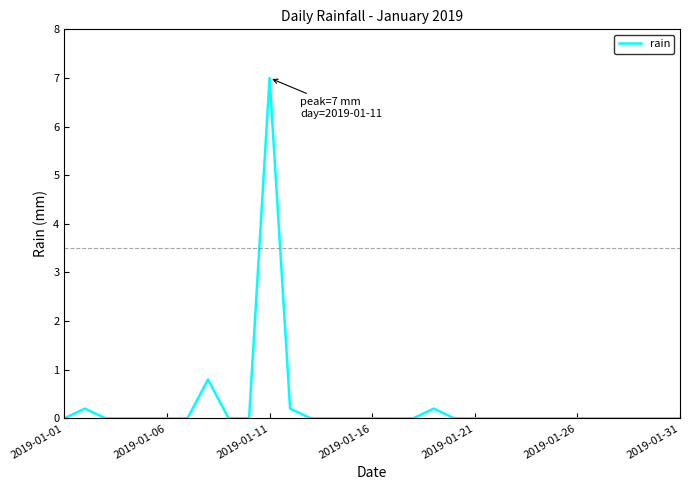

What is the difference between the maximum and minimum values?

7.0